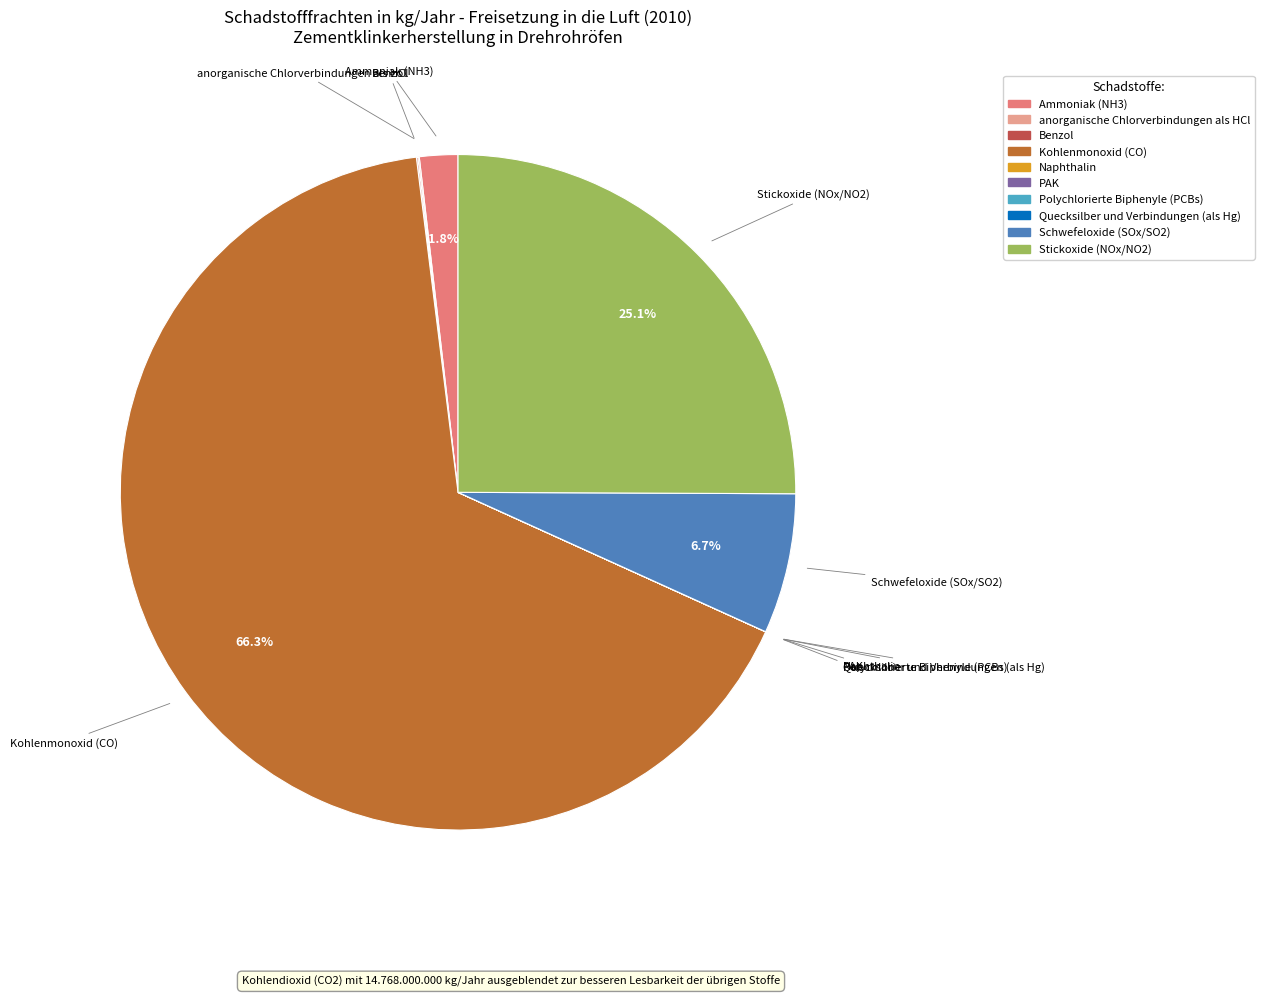

Approximately how many times larger is the value at Ammoniak (NH3) compared to Schwefeloxide (SOx/SO2)?

0.3